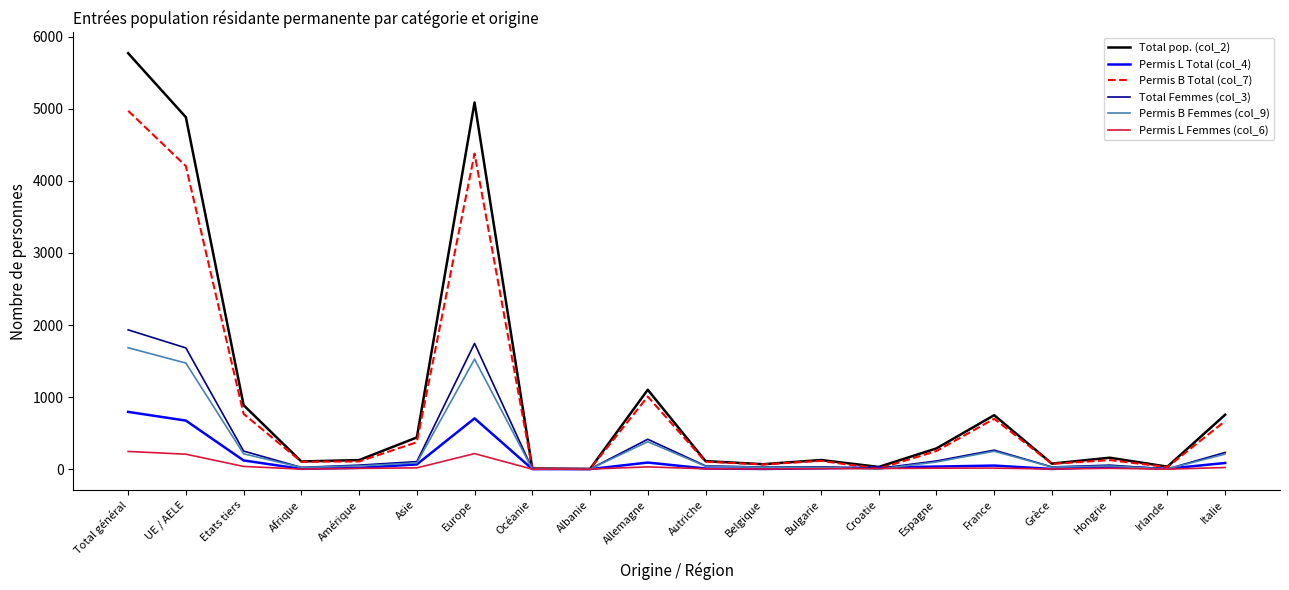

True or false: Total pop. (col_2) has a value of 888 at Etats tiers.

True